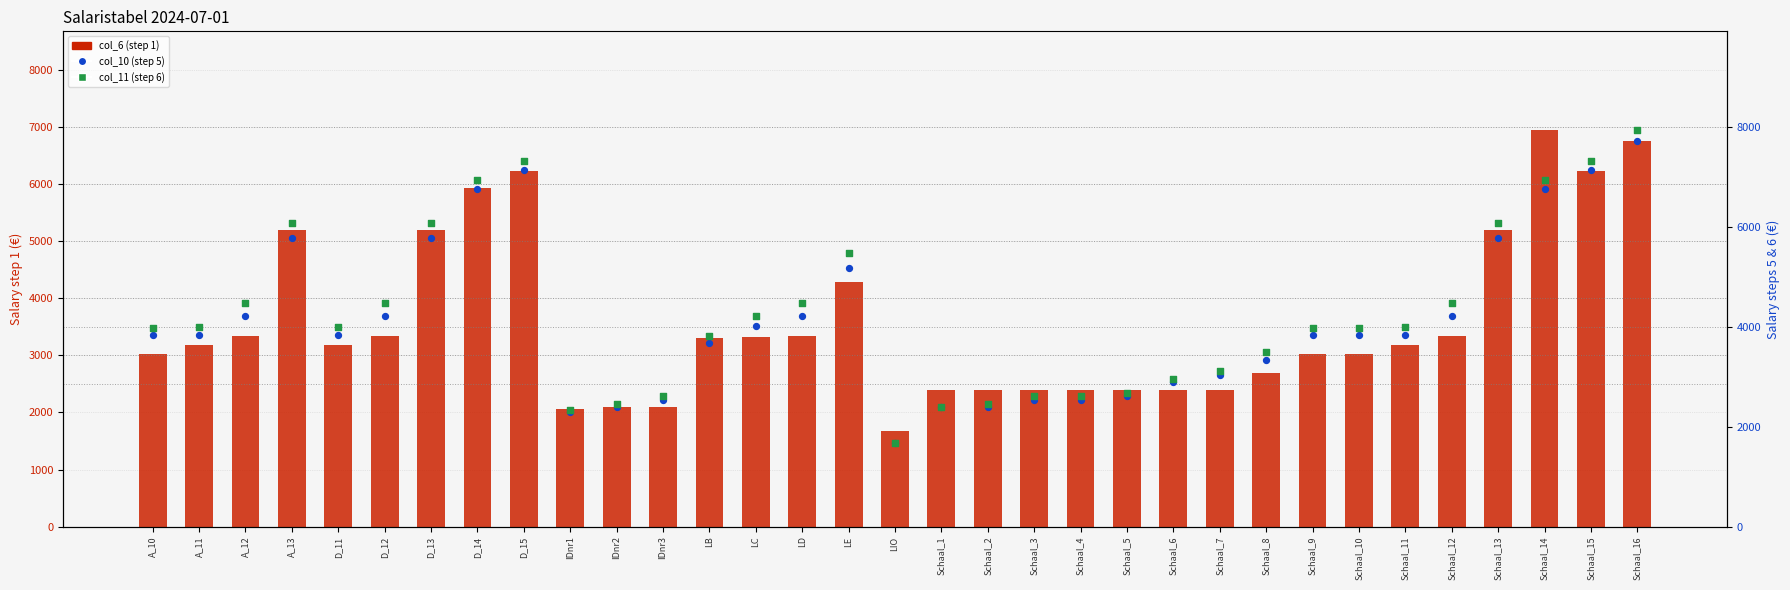

Which series contains the highest Y value?

col_11 (step 6)